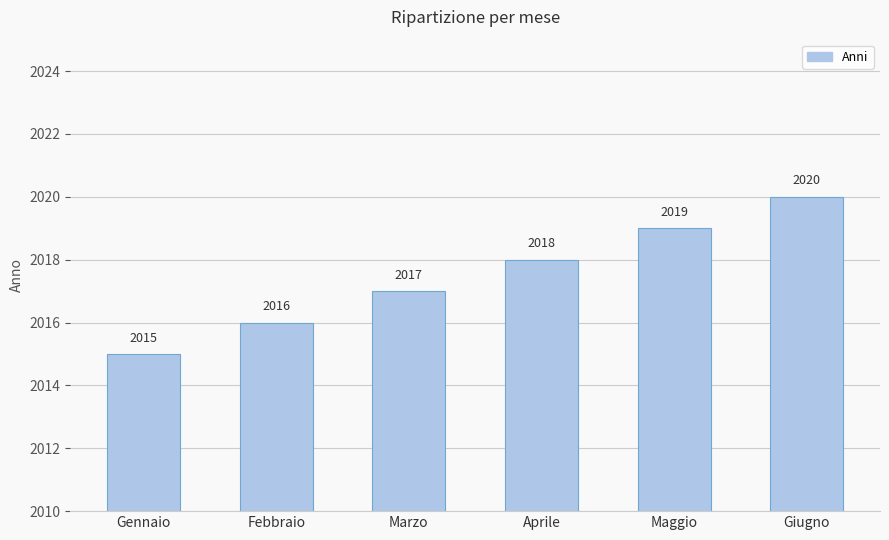

Are the bars horizontal?

No